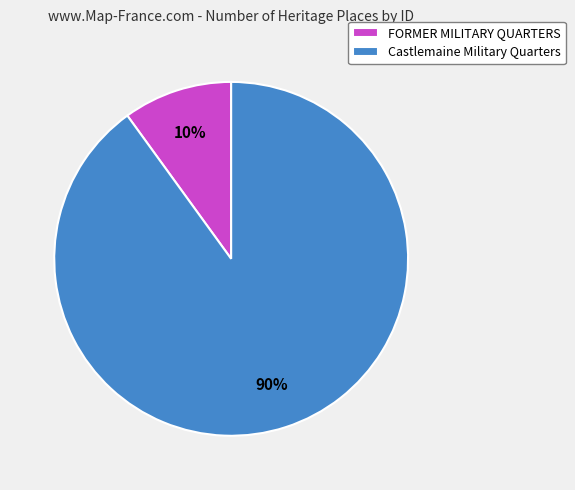

Does Castlemaine Military Quarters represent more than half of the total?

Yes